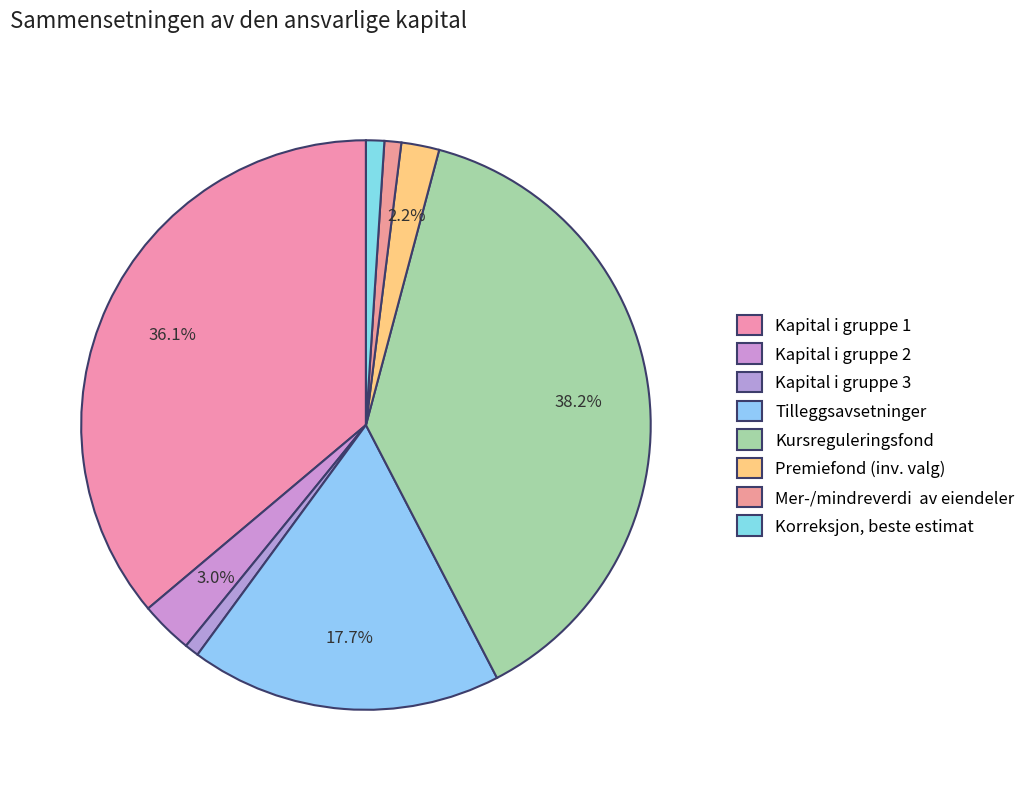

How many slices are in this pie chart?

8